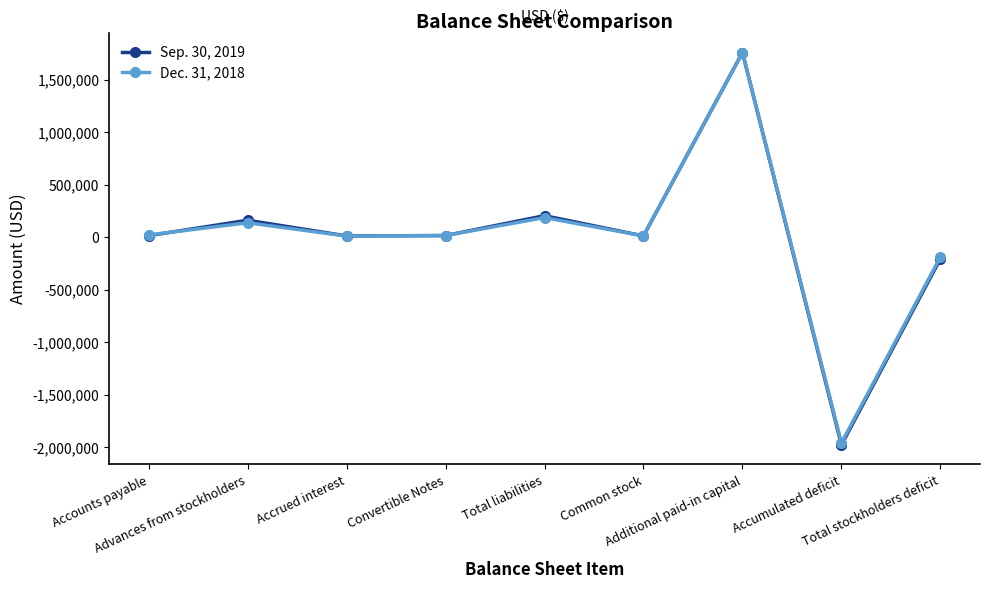

How many lines are shown in the chart?

2